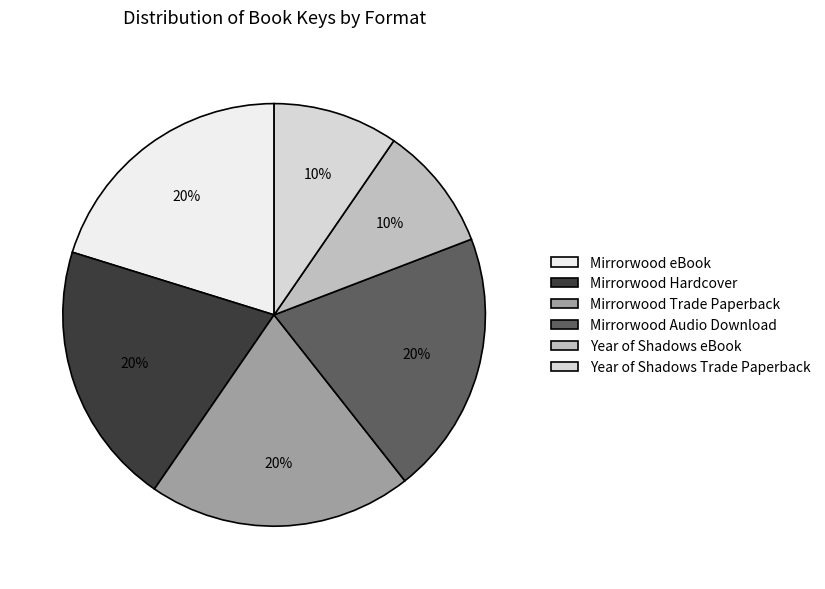

To the nearest percent, what is the average slice percentage?

17%